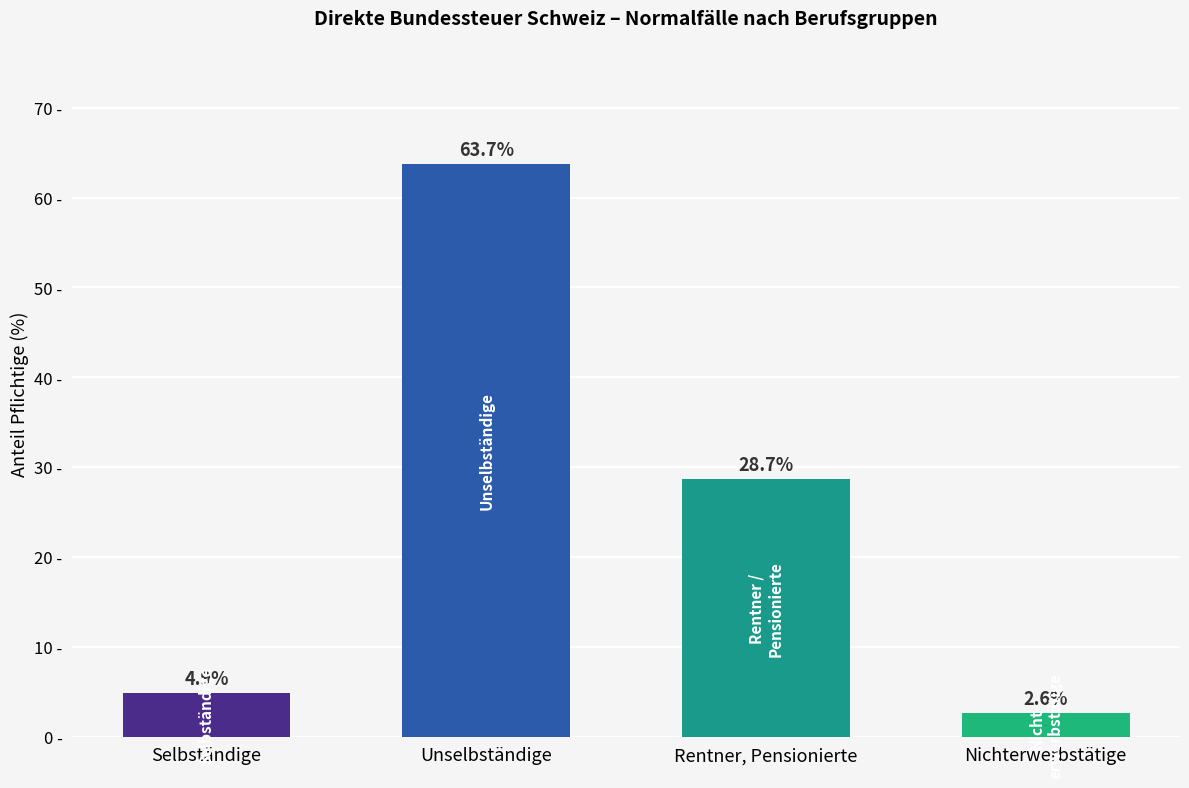

At which category does the chart reach its minimum across all series?

Nichterwerbstätige